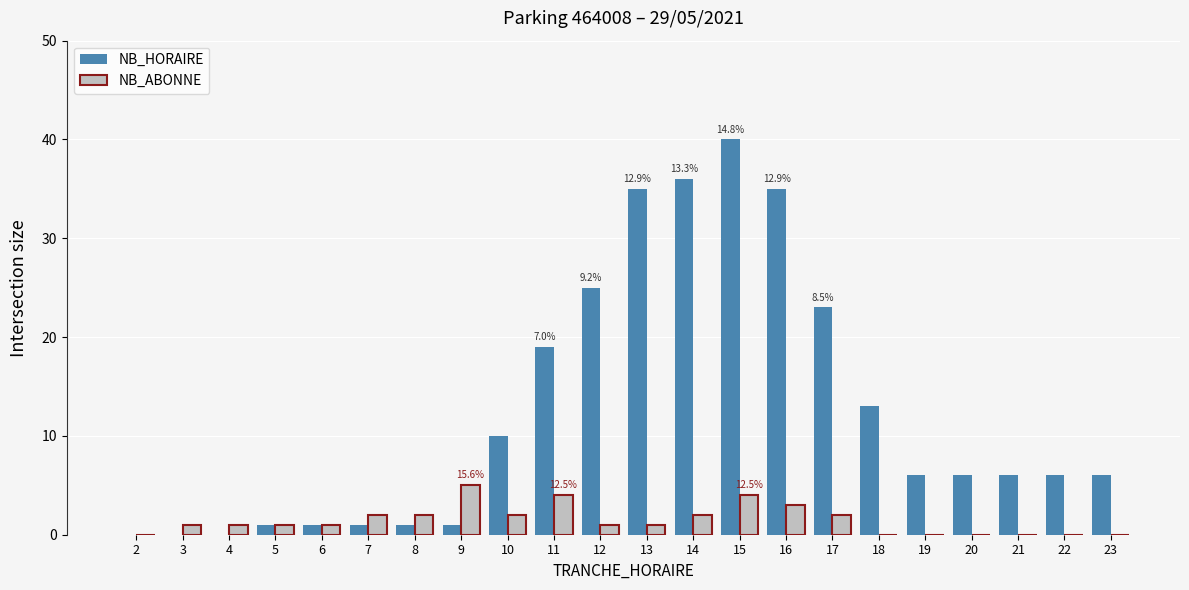

How many NB_ABONNE values are between 0 and 2?

18